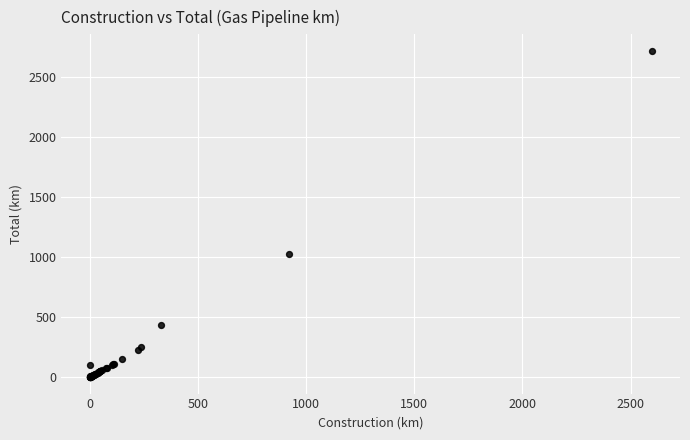

What Y value in the scatter plot is closest to 1358?

1023.8